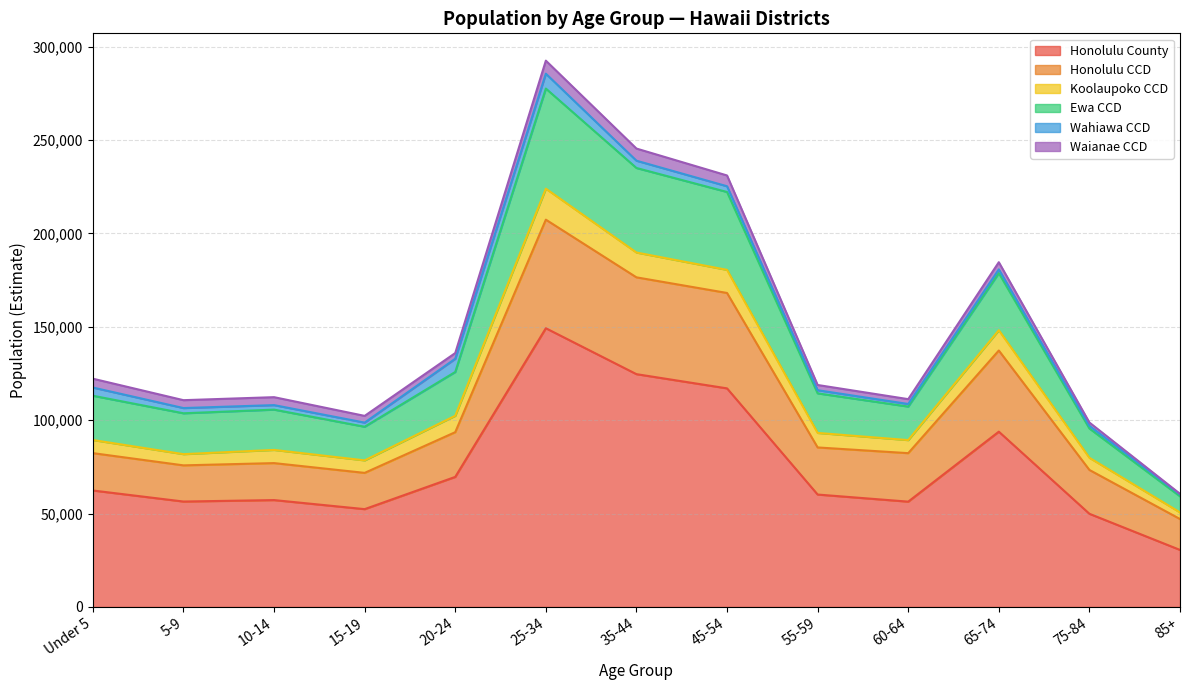

Which category has the highest value across all series?

25-34